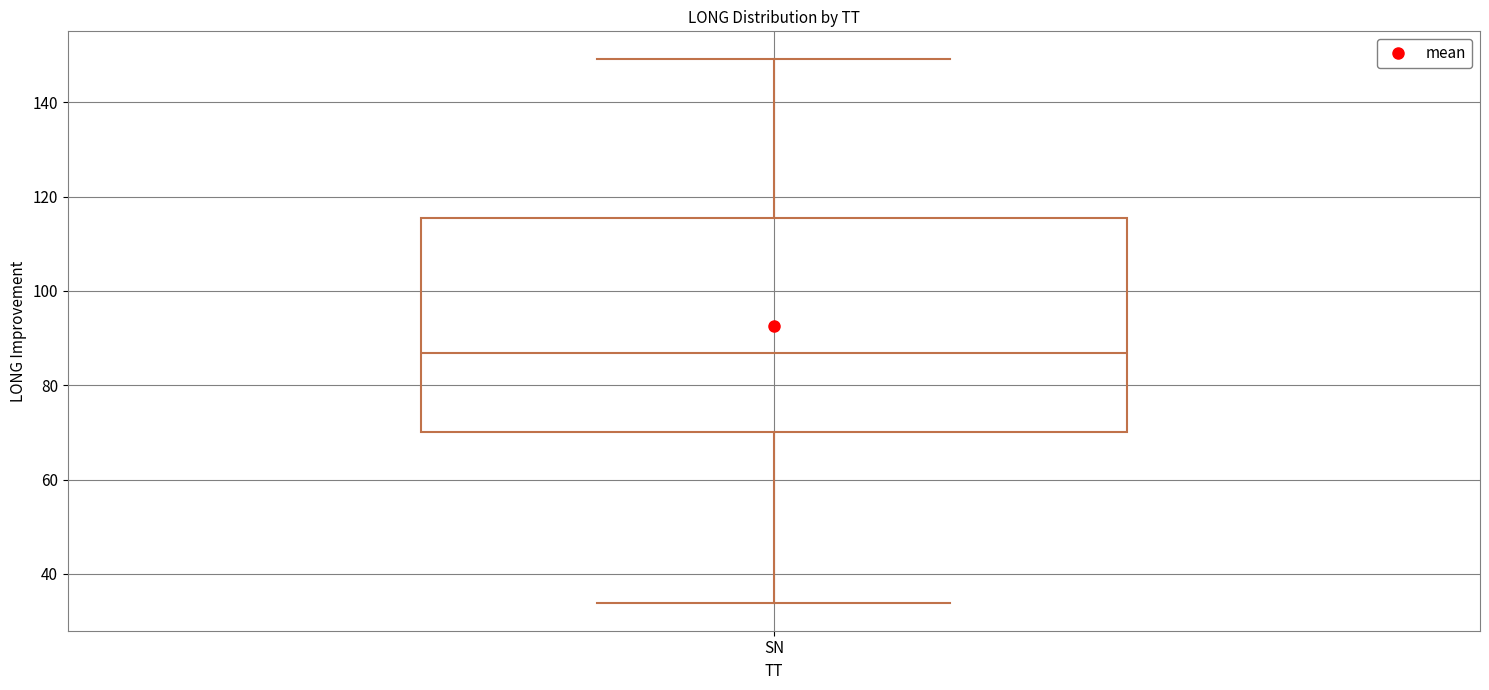

Where does the lower whisker of the box for SN end on the y-axis? The values are not printed on the chart, so give them approximately, as read against the axis.

34